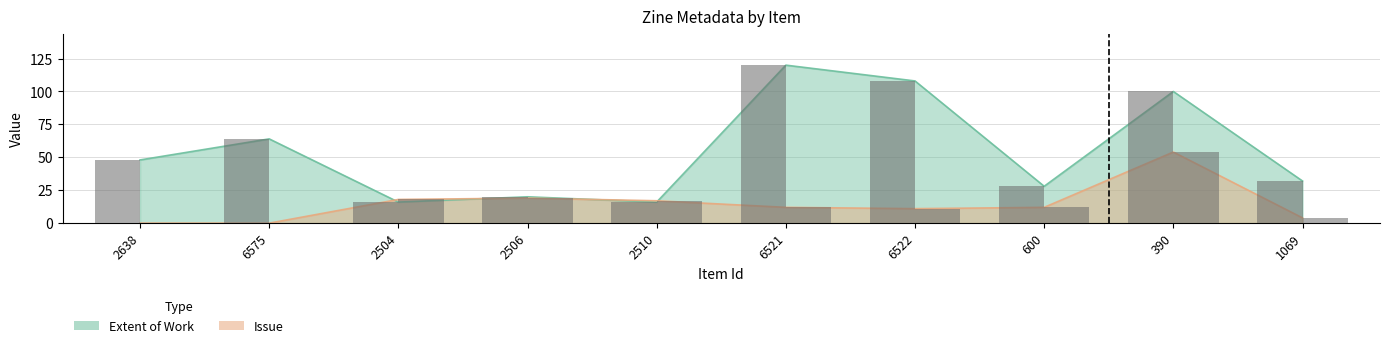

Which series has the largest total across all categories?

Extent of Work